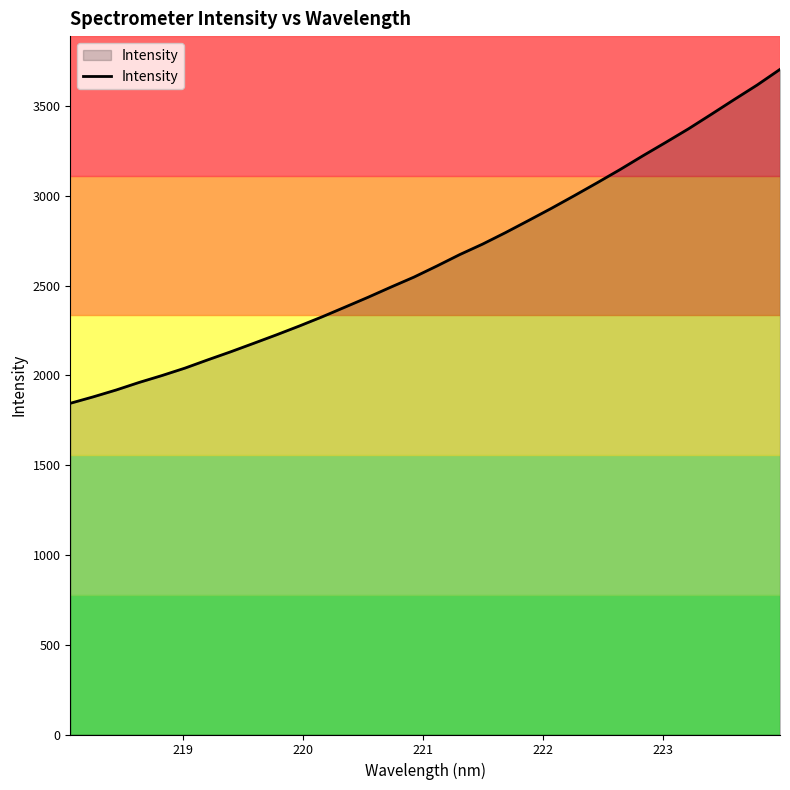

What is the maximum value shown in the chart?

3703.9